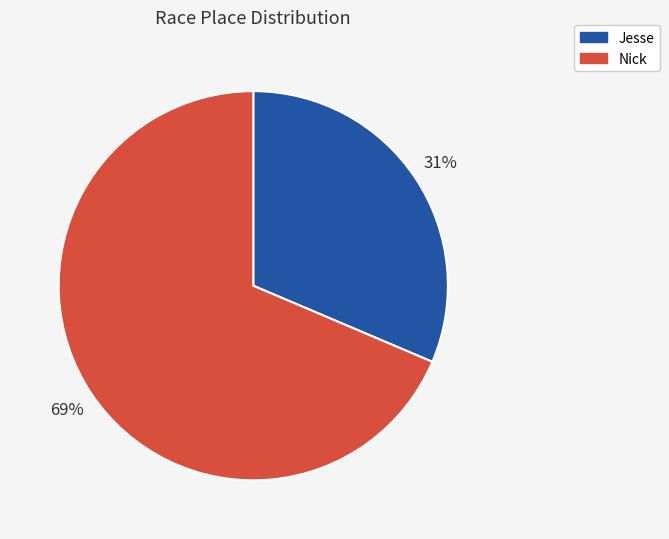

The Jesse slice represents 31% of the pie. True or false?

True